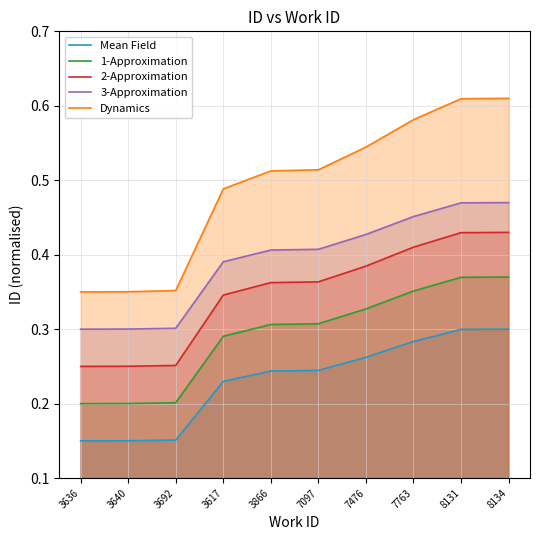

At how many categories does at least one series exceed 0?

10